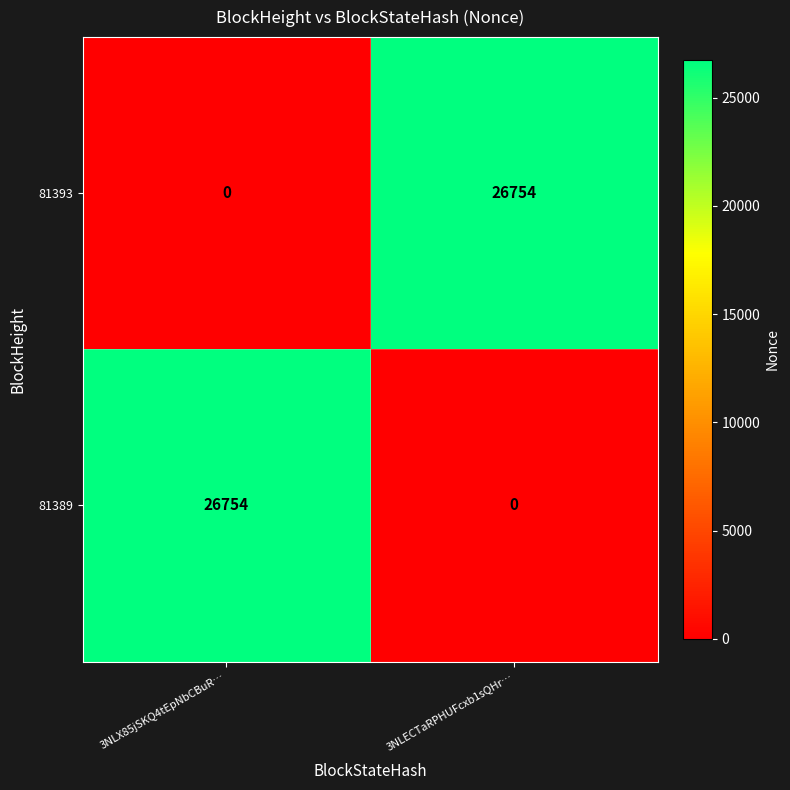

At 3NLX85jSKQ4tEpNbCBuR…, list the series in order from largest to smallest.

81389, 81393